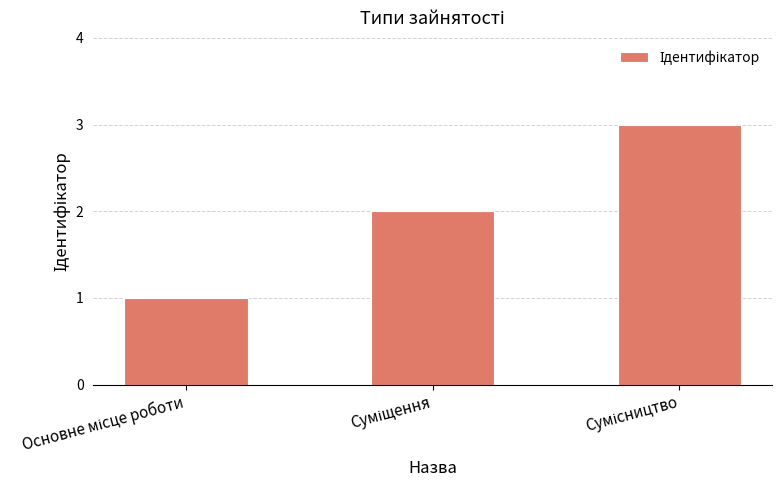

Does the chart contain any negative values?

No